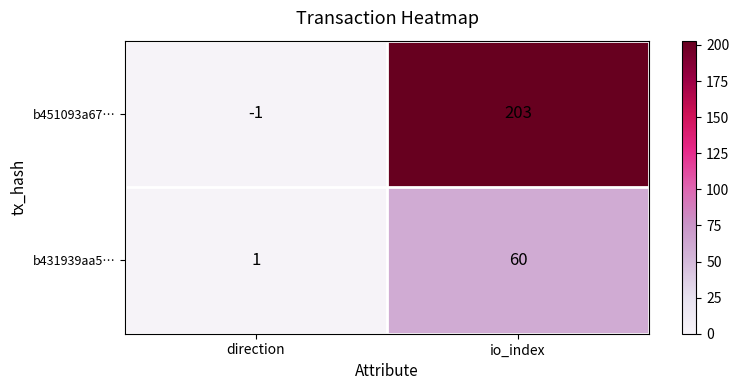

What is the sum of the b431939aa5… values at io_index and direction?

61